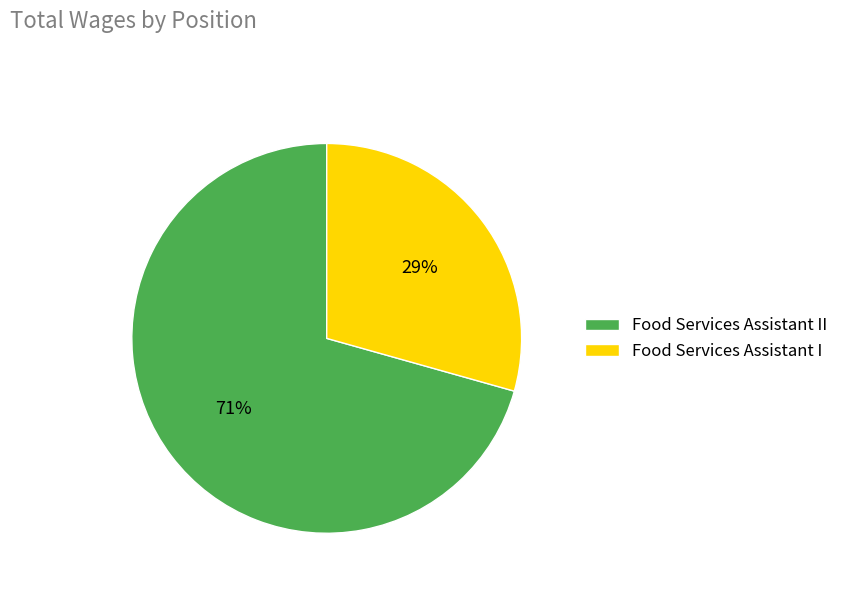

Which has a higher value, Food Services Assistant I or Food Services Assistant II?

Food Services Assistant II